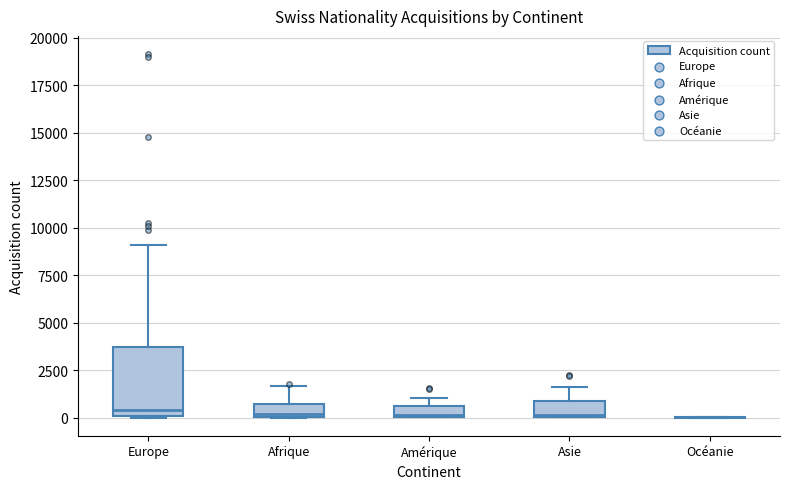

Comparing the boxes themselves (not the whiskers), which one is the tallest?

Europe